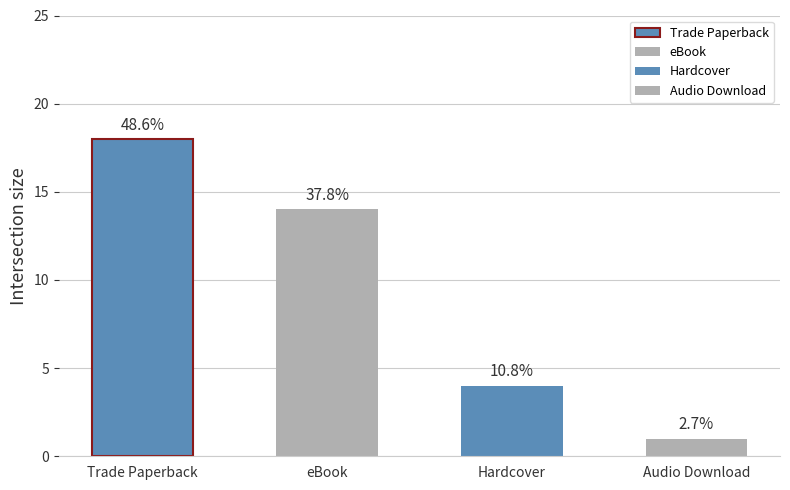

Which category has the highest value across all series?

Trade Paperback